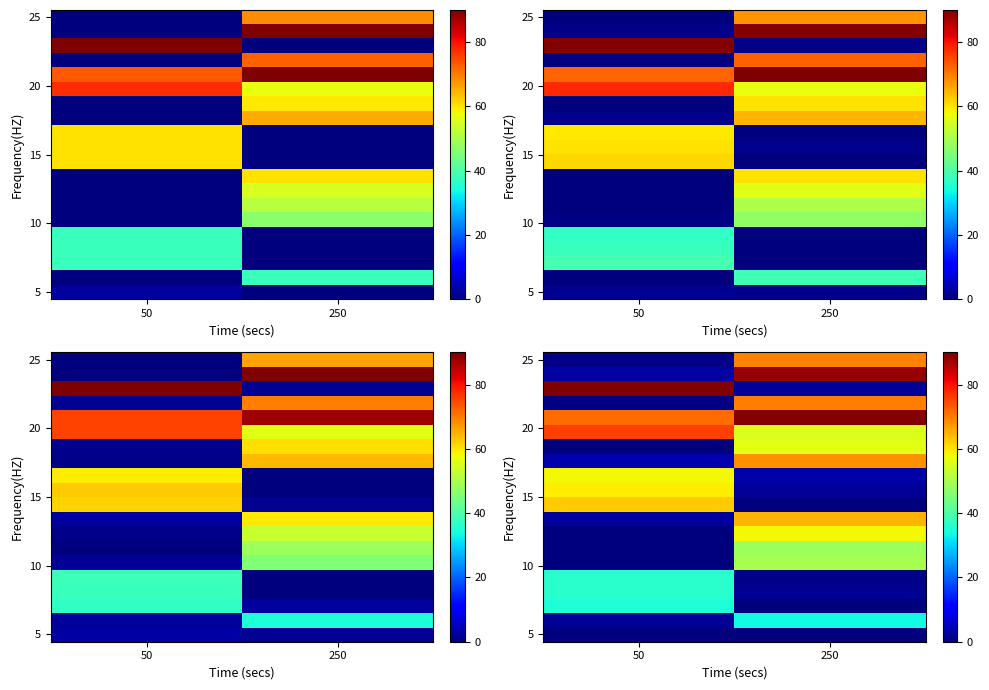

What is the spread (max minus min) of values at 250?

89.5